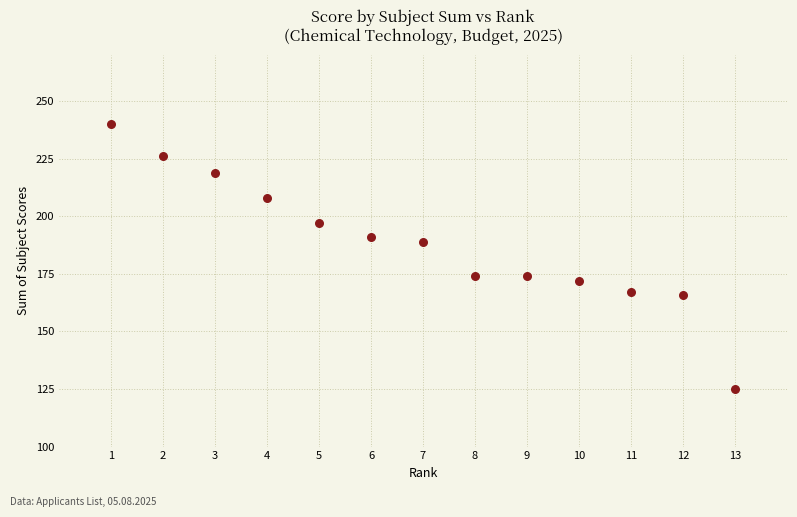

What is the range of Y values (max minus min)?

115